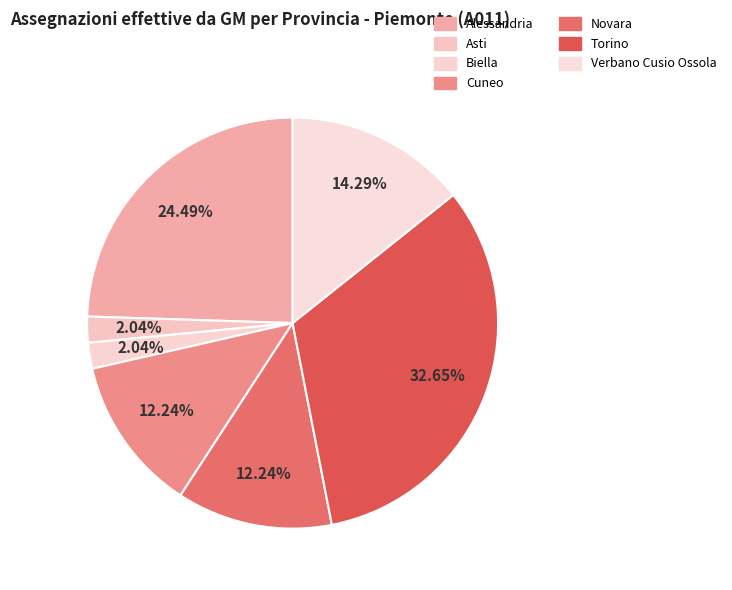

To the nearest percent, what is the combined percentage of Cuneo and Verbano Cusio Ossola?

27%